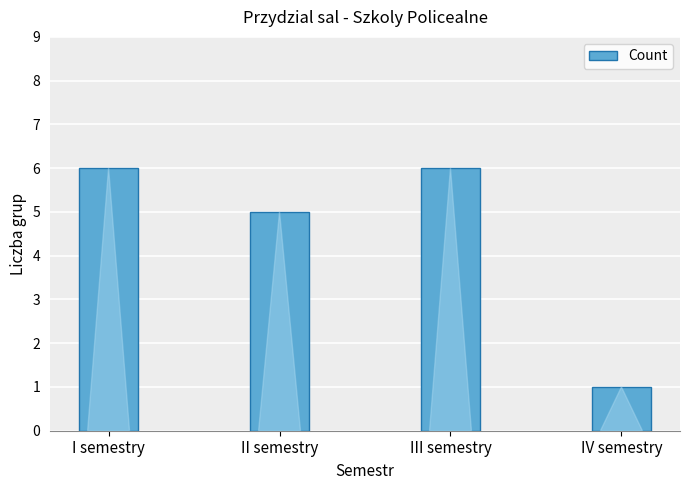

Reading left to right, extract all data points from this chart.

6	5	6	1